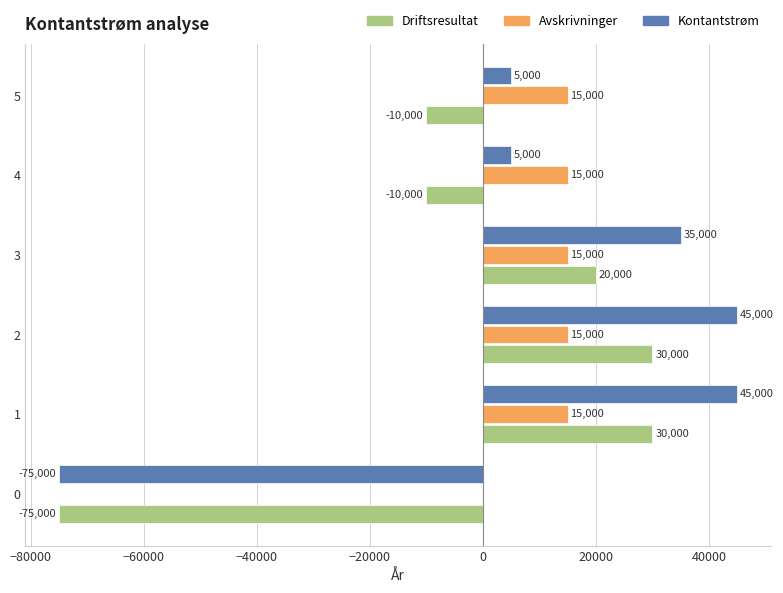

What is the highest value of the Driftsresultat series?

30000